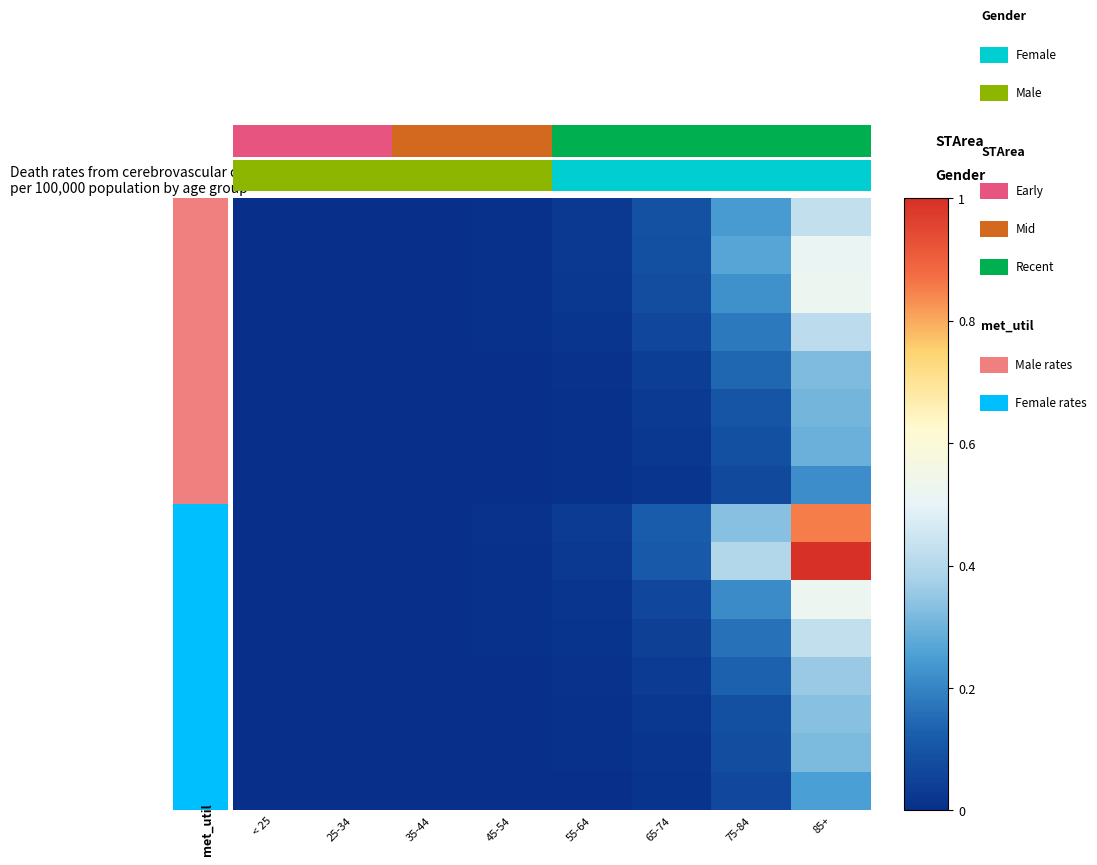

Between 25-34 and 75-84, which is larger?

75-84